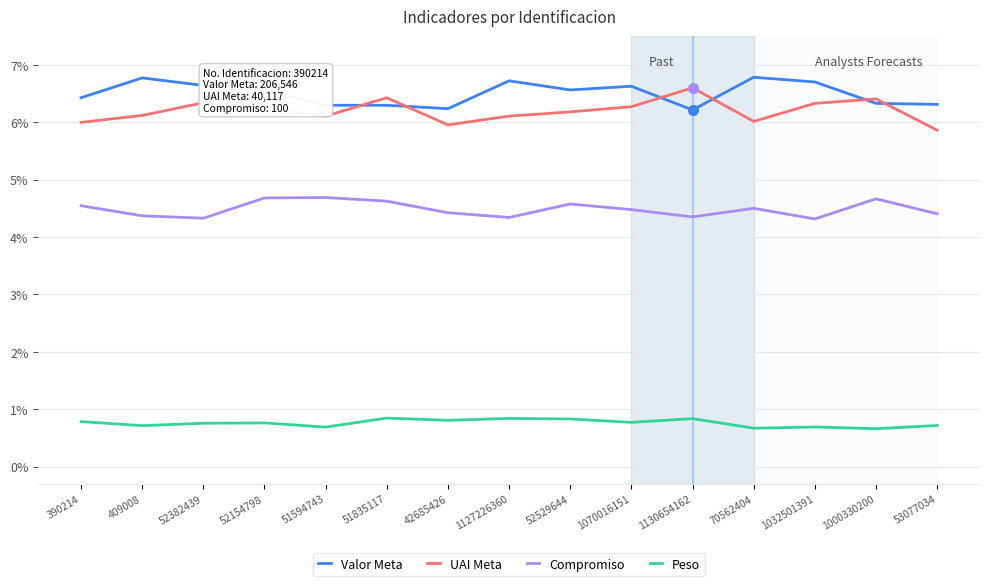

At 70562404, list the series in order from smallest to largest.

Peso, Compromiso, UAI Meta, Valor Meta